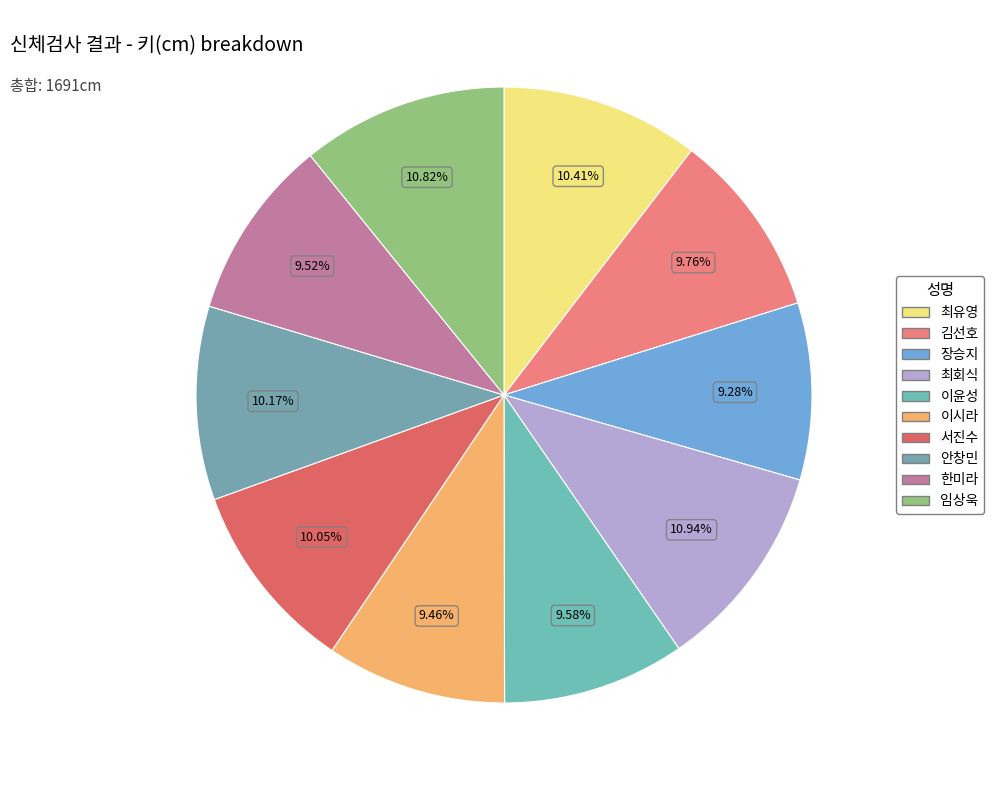

Which category has the smallest portion of the pie?

장승지